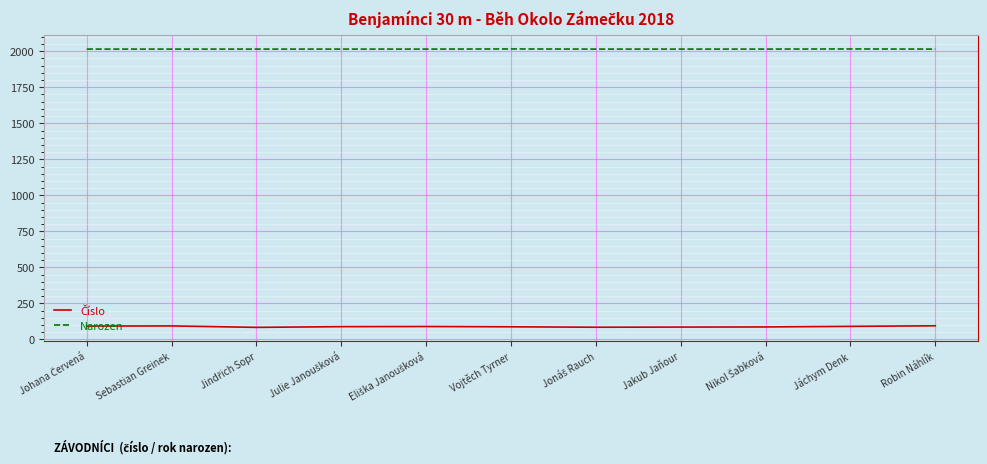

Which series has the largest total across all categories?

Narozen